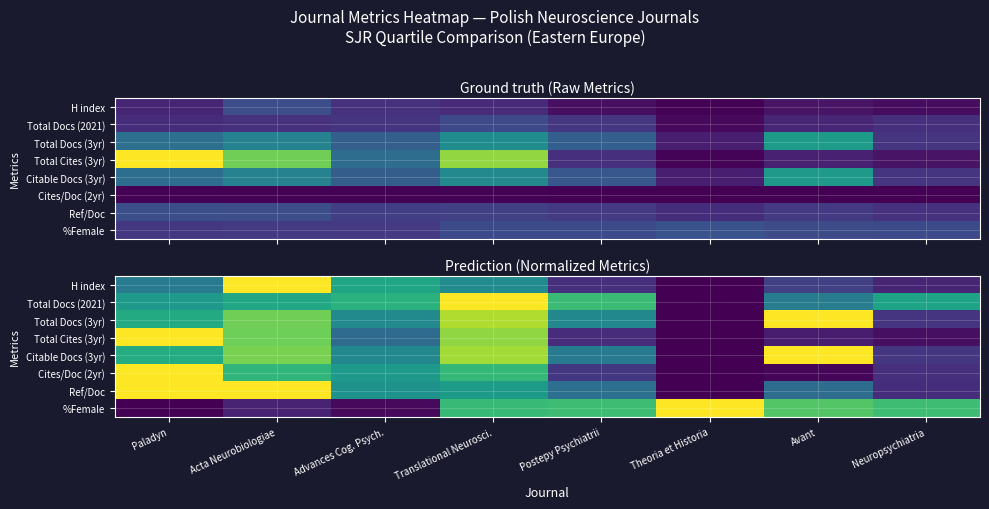

At how many categories does at least one series exceed 0?

8